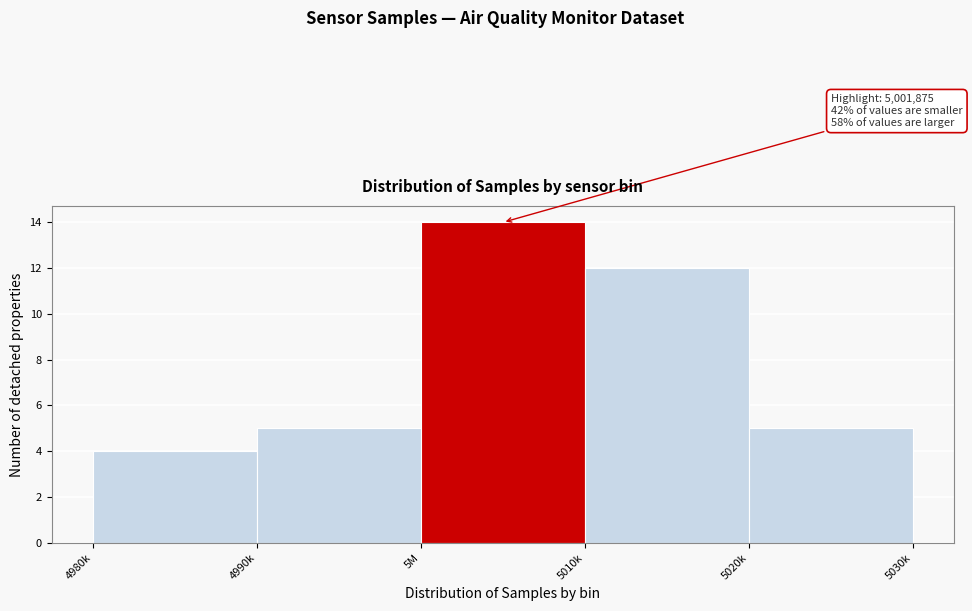

Reading left to right, what are all the values shown in this chart?

4980k=4	4990k=5	5M=14	5010k=12	5020k=5